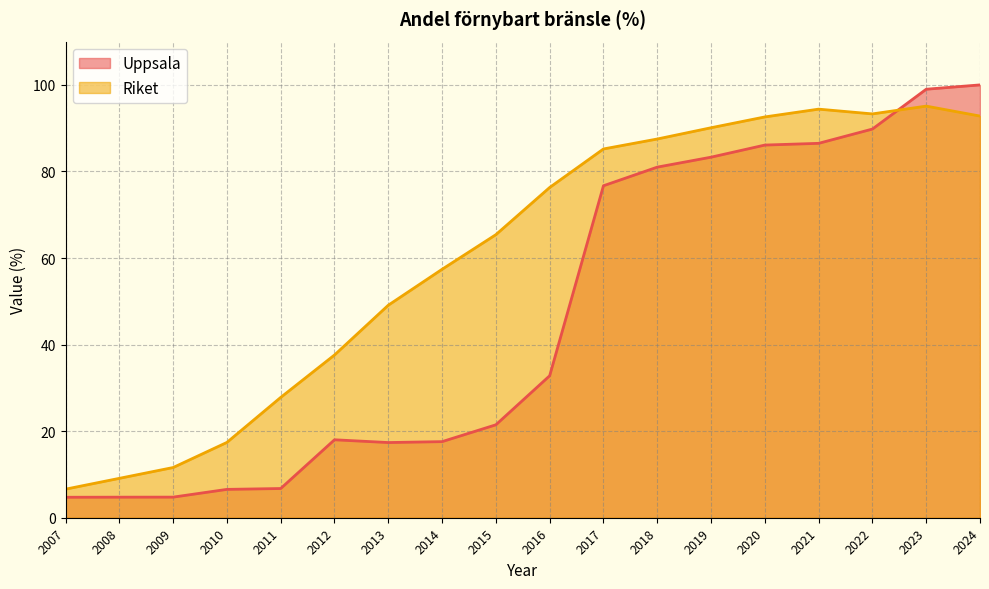

How many distinct data groups are displayed?

2